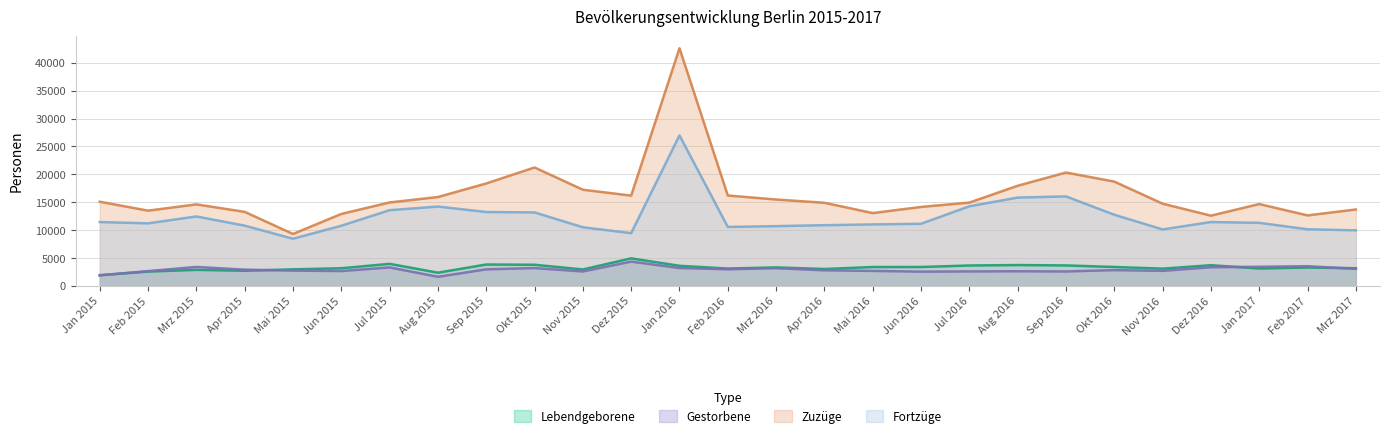

What is the total value across all series at Feb 2017?

29604